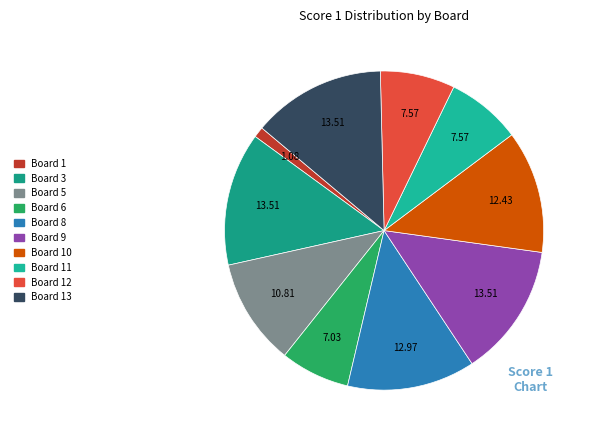

How many segments does this pie chart have?

10